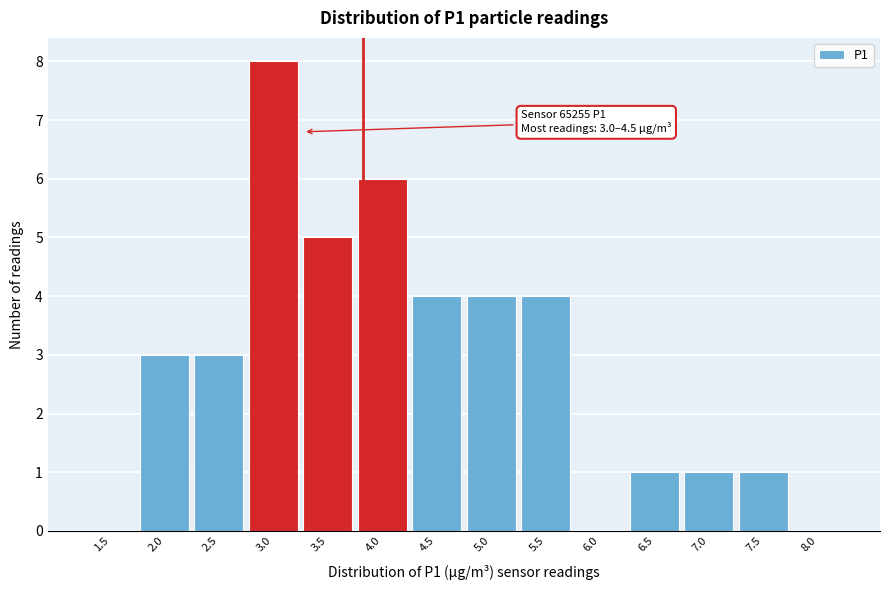

Reading left to right, what are all the values shown in this chart?

1.5=0	2.0=3	2.5=3	3.0=8	3.5=5	4.0=6	4.5=4	5.0=4	5.5=4	6.0=0	6.5=1	7.0=1	7.5=1	8.0=0